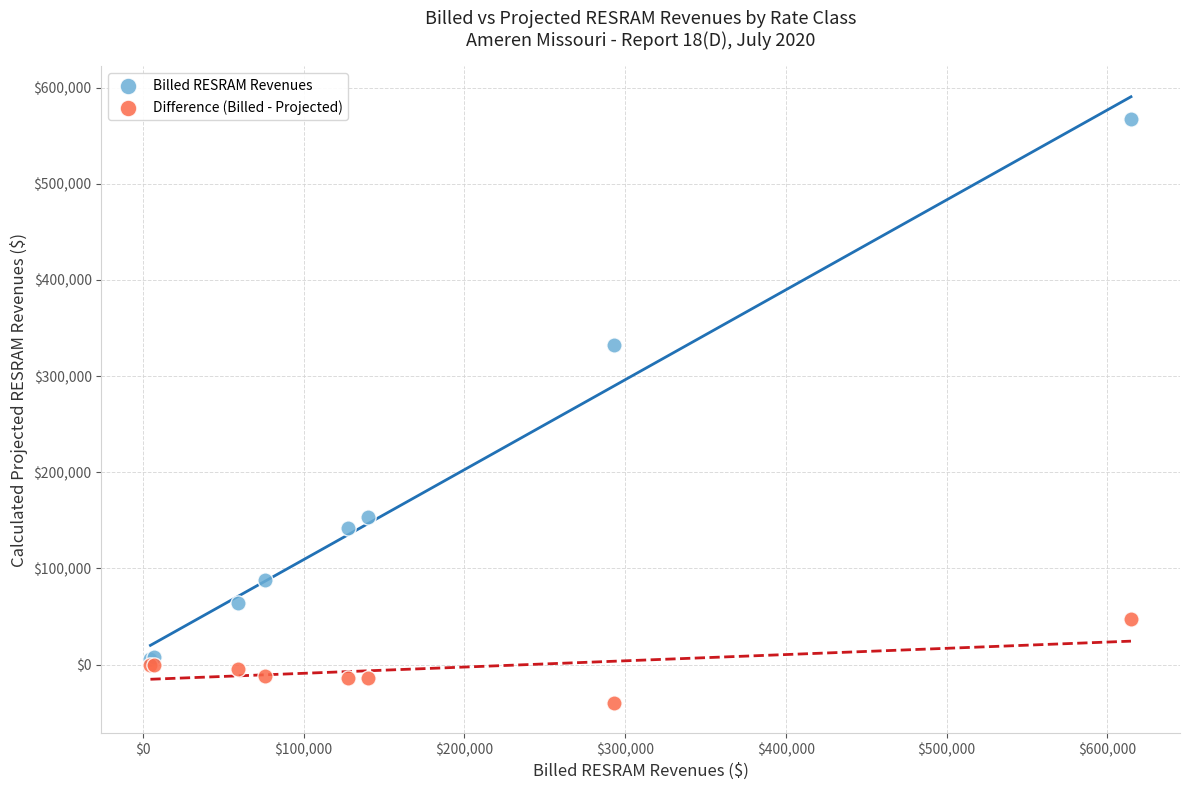

Which series has the widest spread of Y values?

Billed RESRAM Revenues